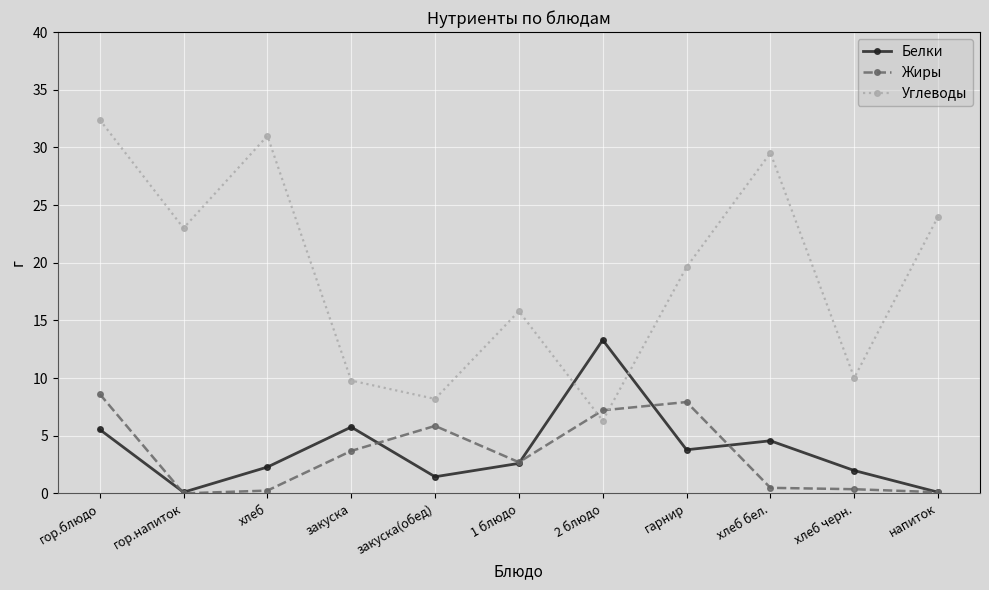

What is the label of the 7th point from the right?

закуска(обед)